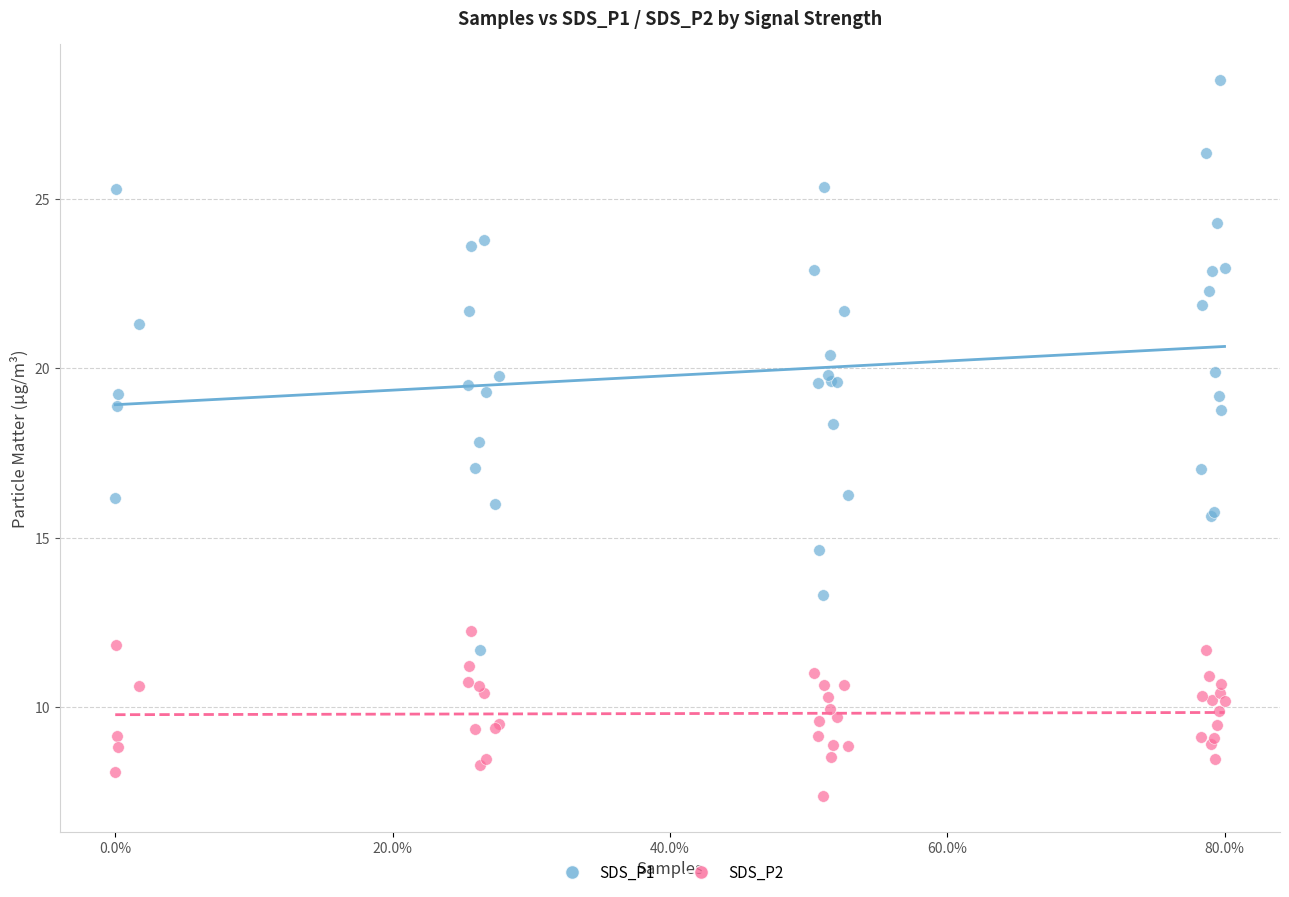

Which series reaches the maximum Y coordinate?

SDS_P1